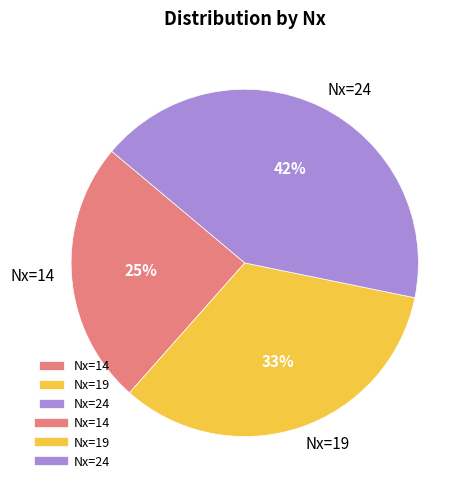

Is the sum of Nx=14 and Nx=19 greater than half?

Yes